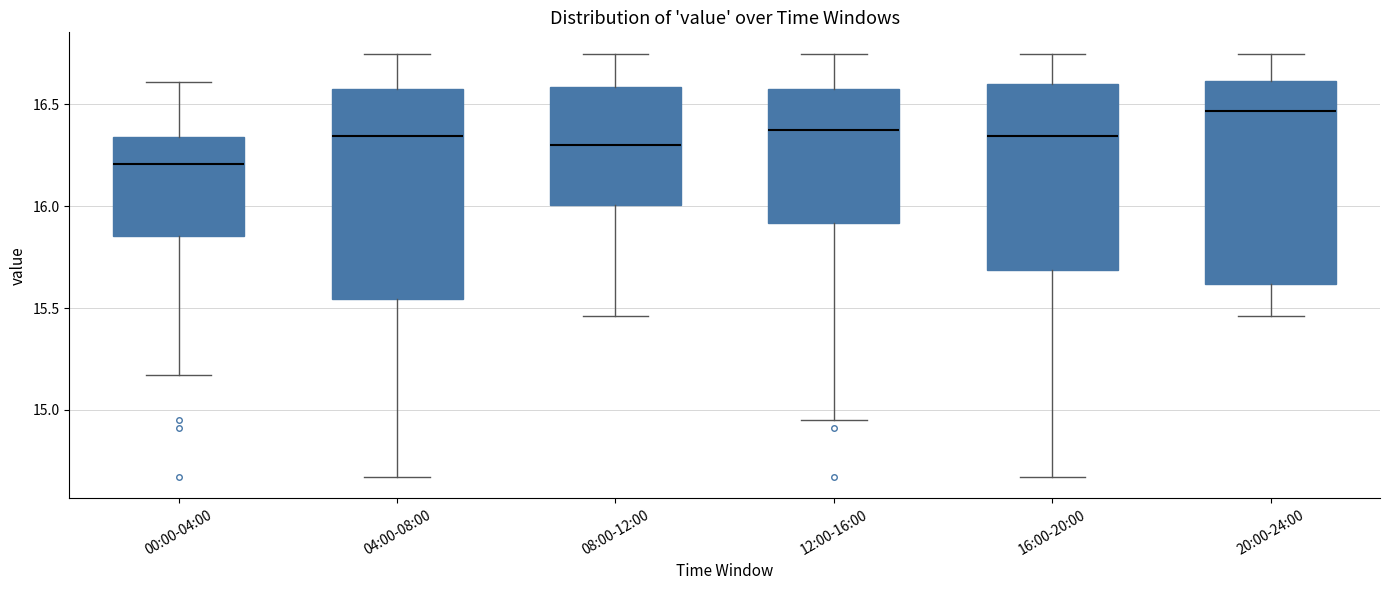

Reading left to right, read every box against the y-axis: the position of its median line, the range the box covers, and the ends of its whiskers. The values are not printed on the chart, so give them approximately, as read against the axis.

00:00-04:00: median 16.20, box 15.85 to 16.35, whiskers 15.15 to 16.60
04:00-08:00: median 16.35, box 15.55 to 16.60, whiskers 14.65 to 16.75
08:00-12:00: median 16.30, box 16.00 to 16.60, whiskers 15.45 to 16.75
12:00-16:00: median 16.40, box 15.90 to 16.60, whiskers 14.95 to 16.75
16:00-20:00: median 16.35, box 15.70 to 16.60, whiskers 14.65 to 16.75
20:00-24:00: median 16.45, box 15.60 to 16.60, whiskers 15.45 to 16.75